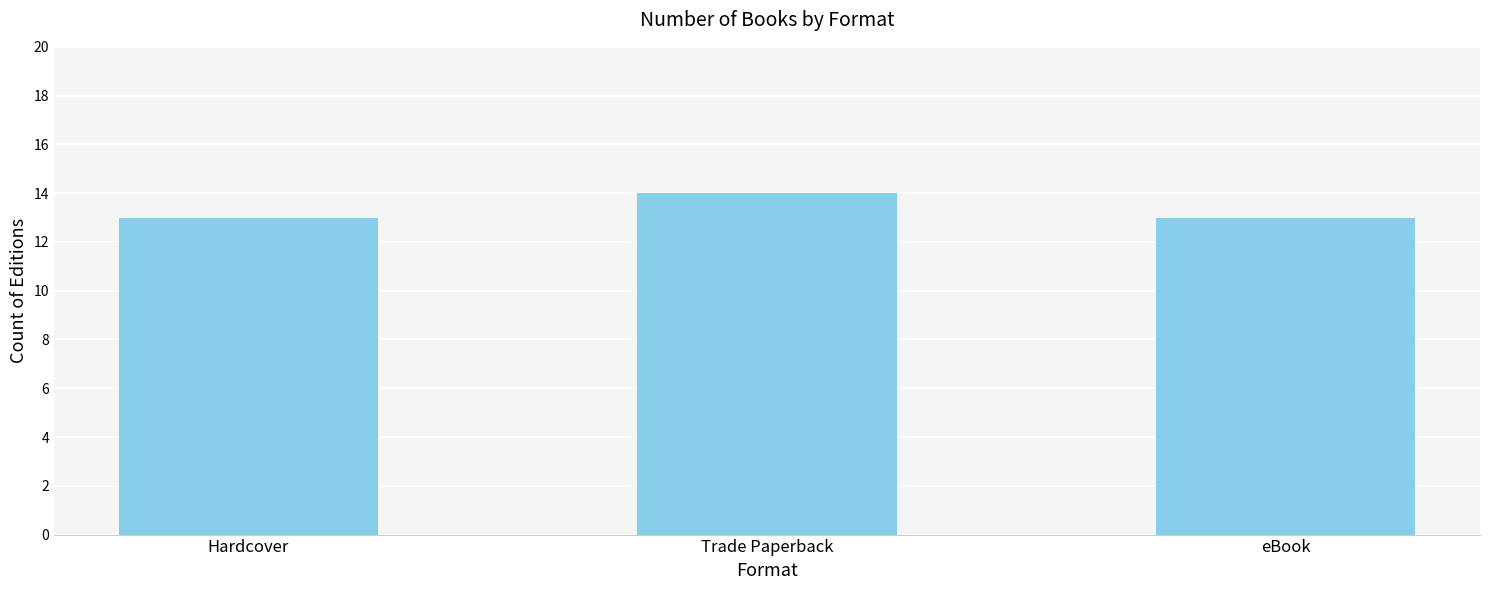

What is the smallest value displayed?

13